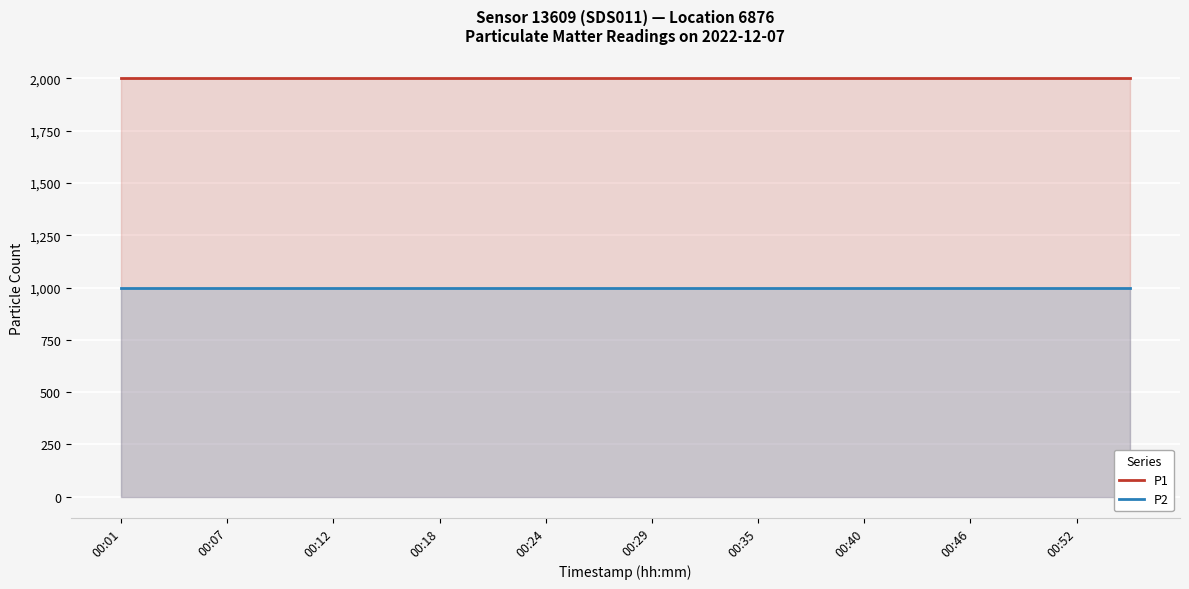

Is the value of P1 at 00:07 greater than the value of P2 at 00:35?

Yes